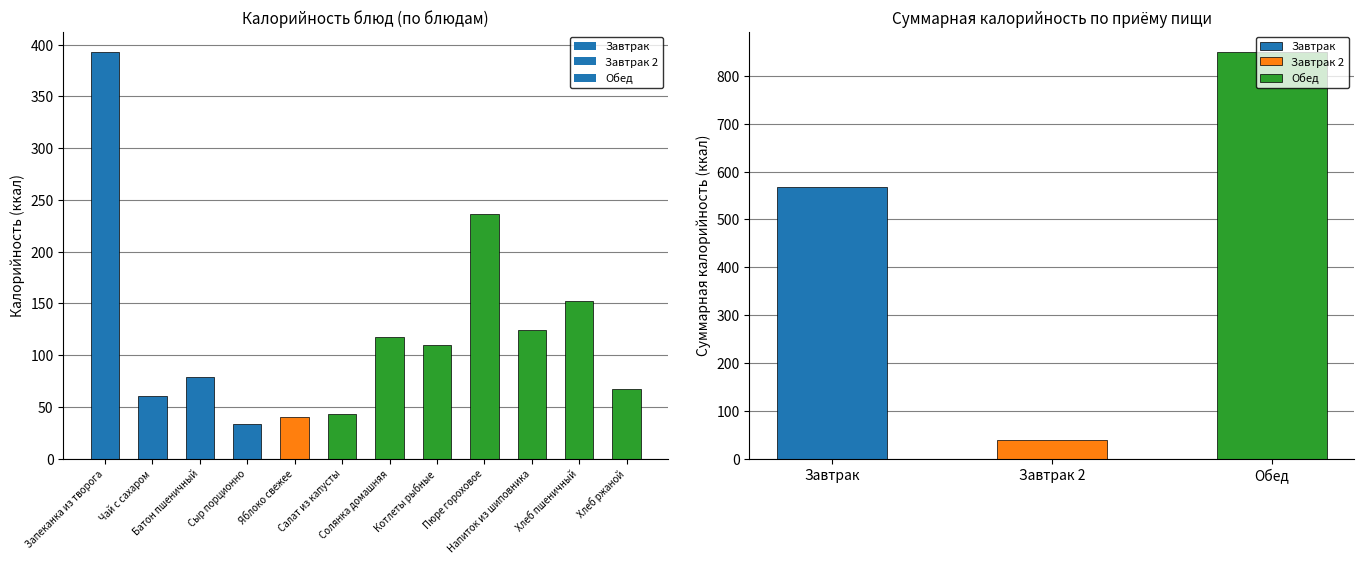

What is the ratio of the value at Хлеб пшеничный to the value at Яблоко свежее?

3.8